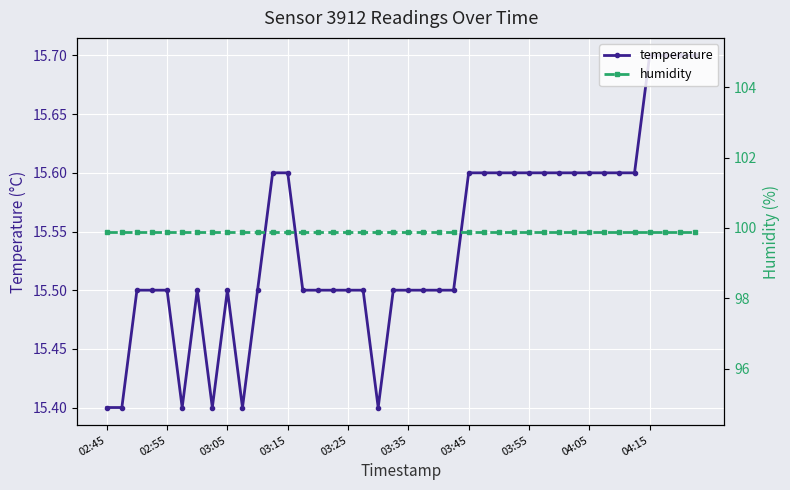

At which label is temperature closest to 15?

02:45